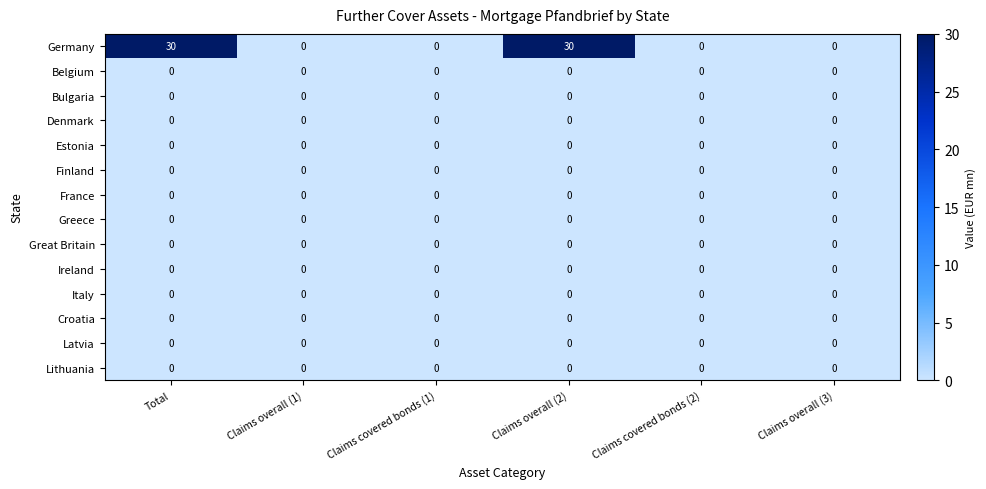

What is the maximum value shown in the chart?

30